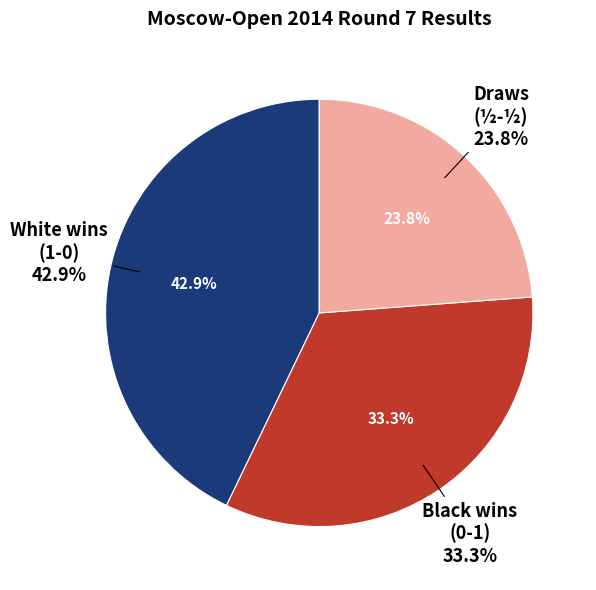

What percentage is the ½ - ½ slice, to the nearest percent?

24%